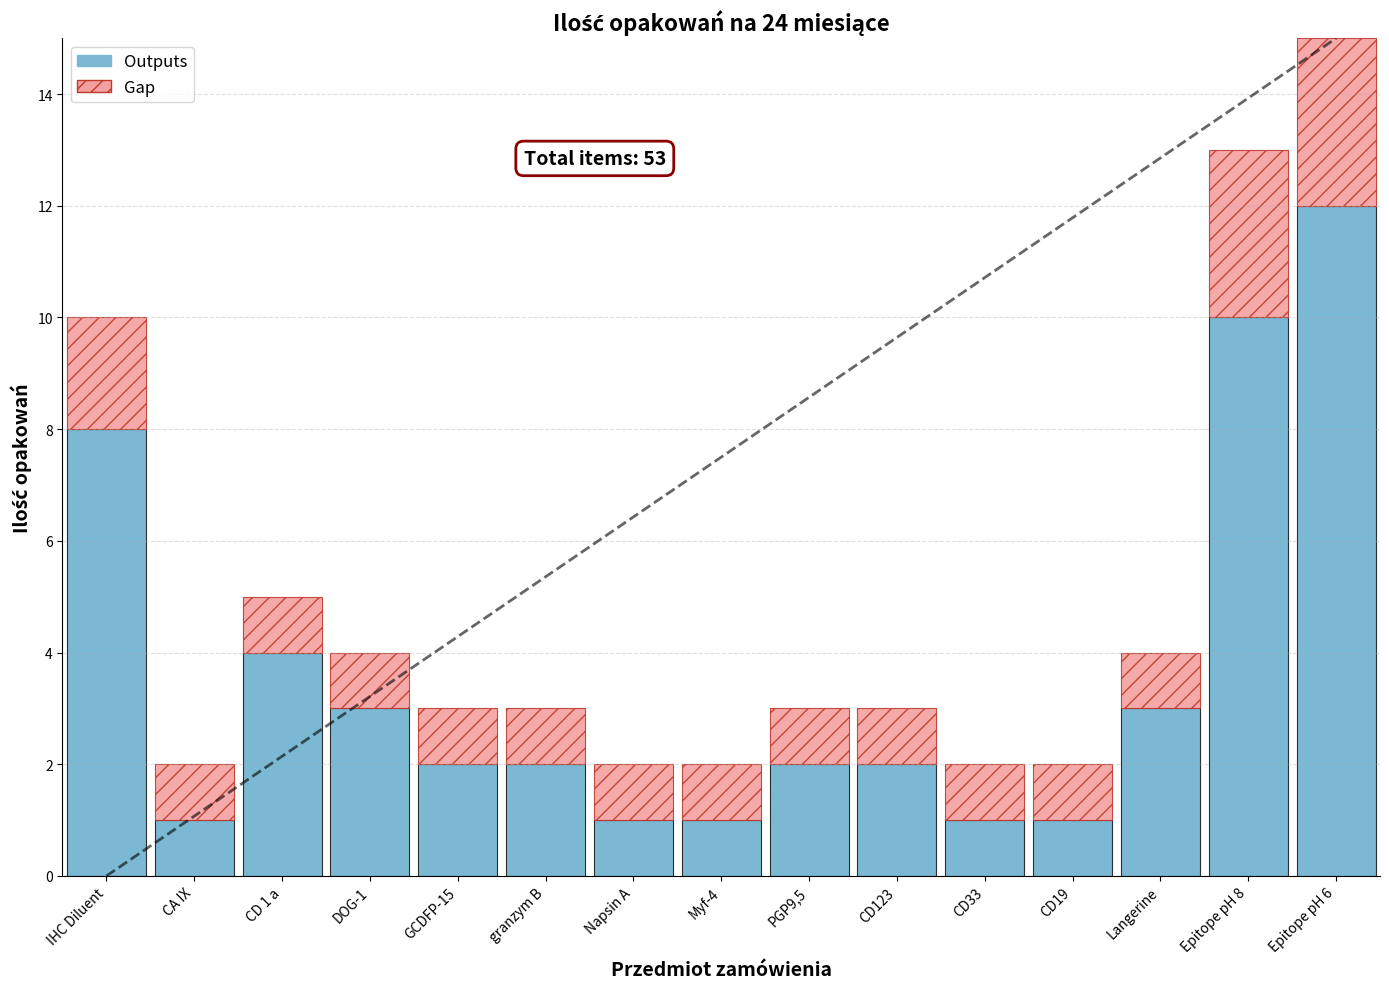

What is the difference between the second highest and minimum values in the Outputs series?

9